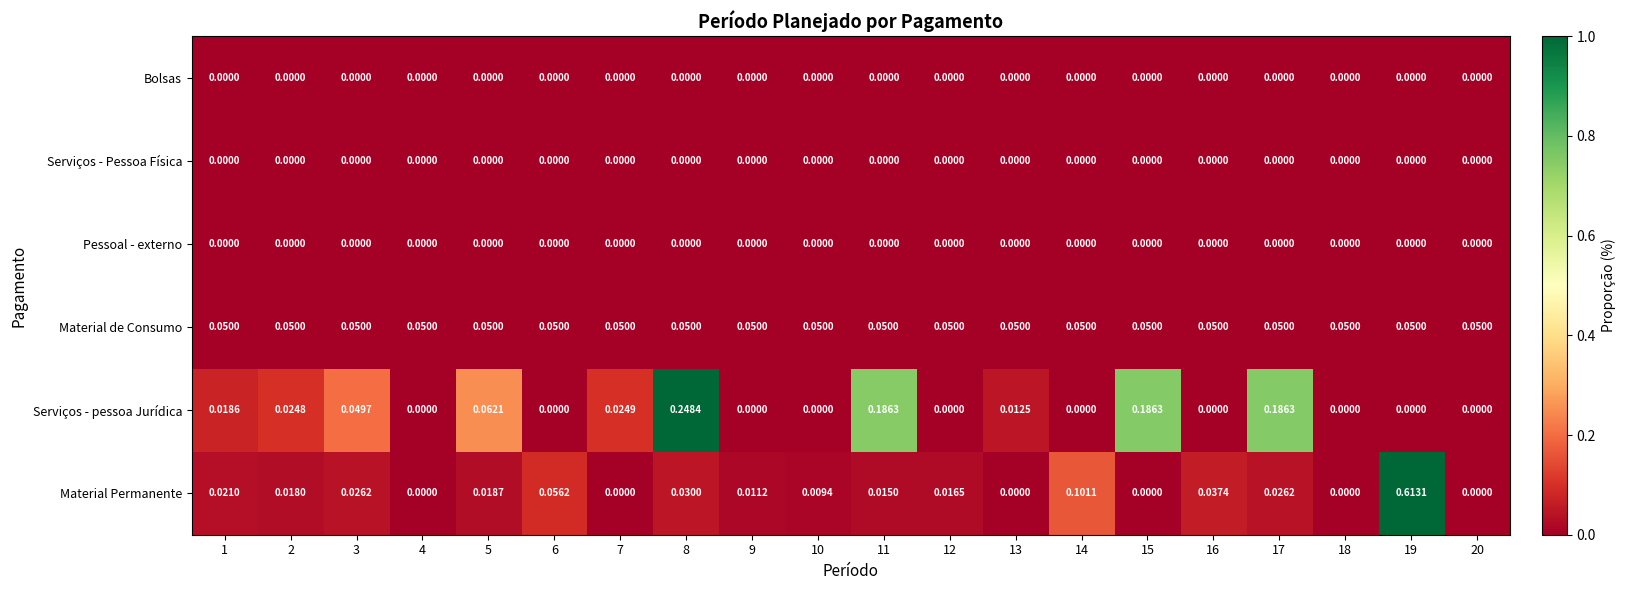

Is the value of Bolsas at 9 greater than the value of Material de Consumo at 17?

No